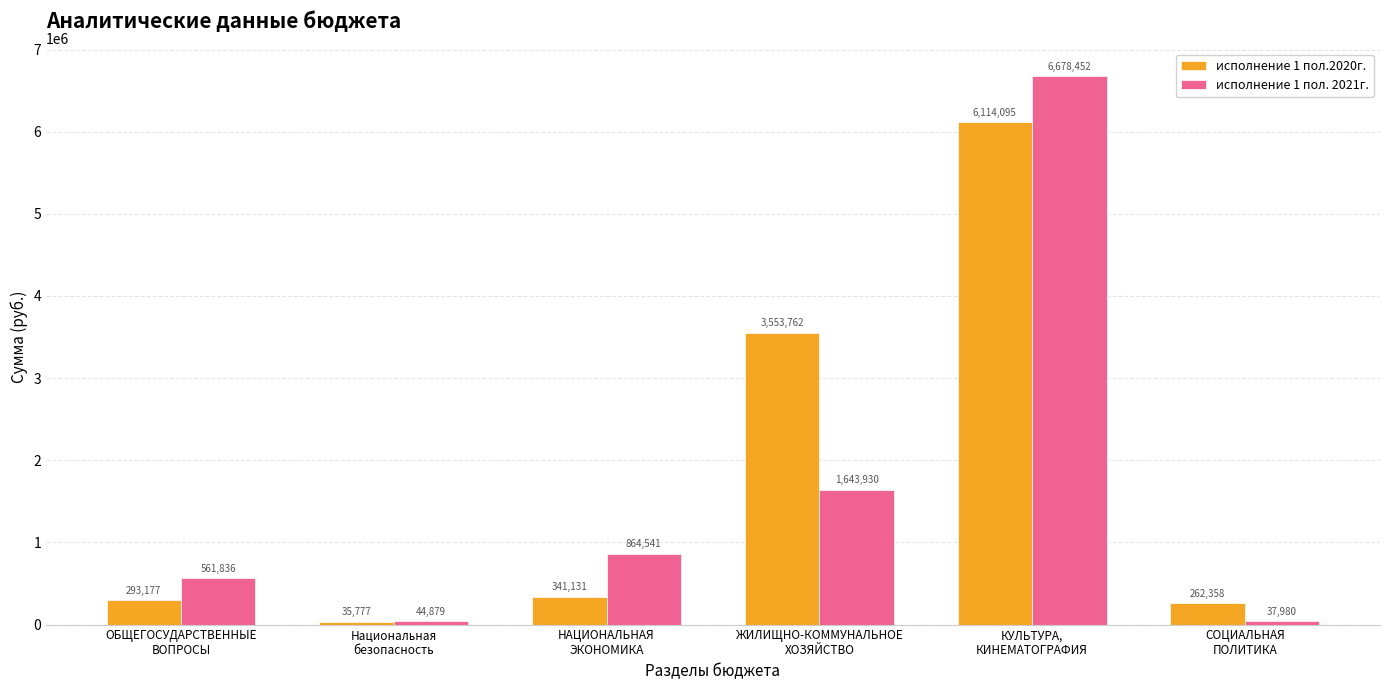

At which label does исполнение 1 пол. 2021г. reach its minimum?

СОЦИАЛЬНАЯ
ПОЛИТИКА